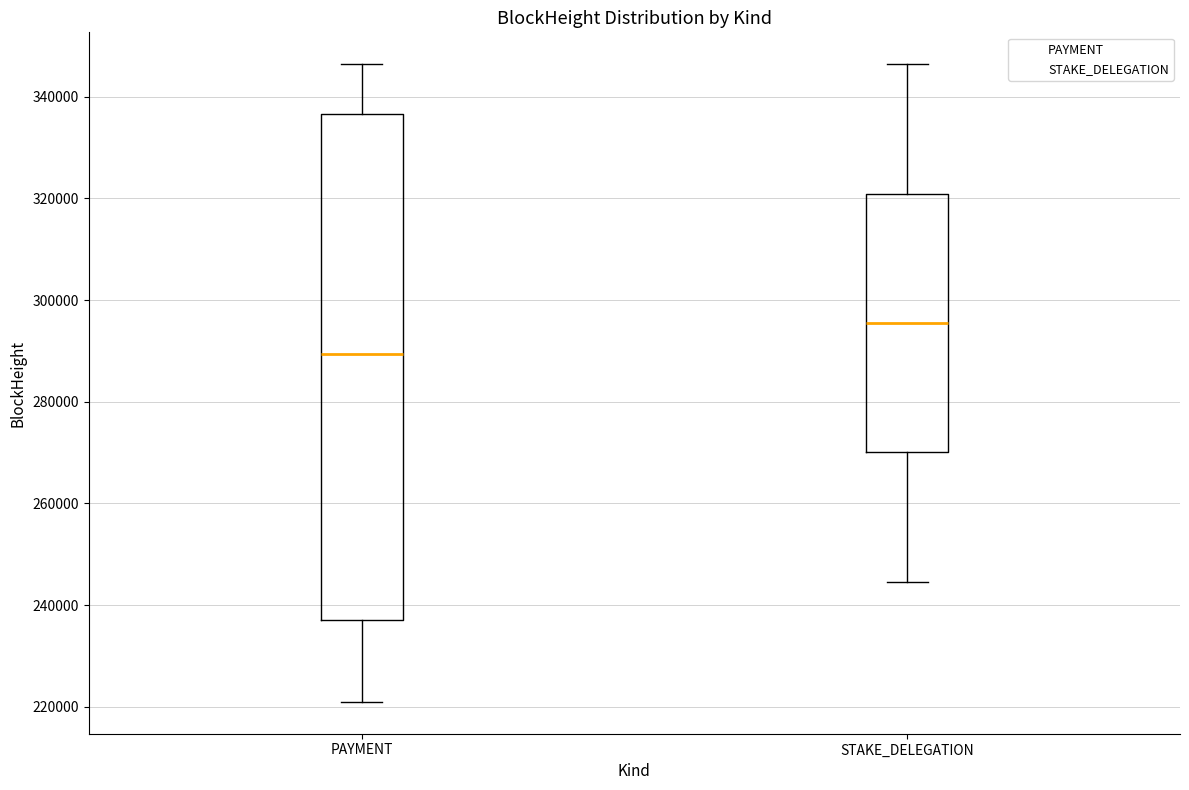

Reading left to right, transcribe this box plot: for each box, give where its median line is, the range the box spans, and where its two whiskers end, as read against the y-axis. The values are not printed on the chart, so give them approximately, as read against the axis.

PAYMENT: median 290000, box 236000 to 336000, whiskers 220000 to 346000
STAKE_DELEGATION: median 296000, box 270000 to 320000, whiskers 244000 to 346000